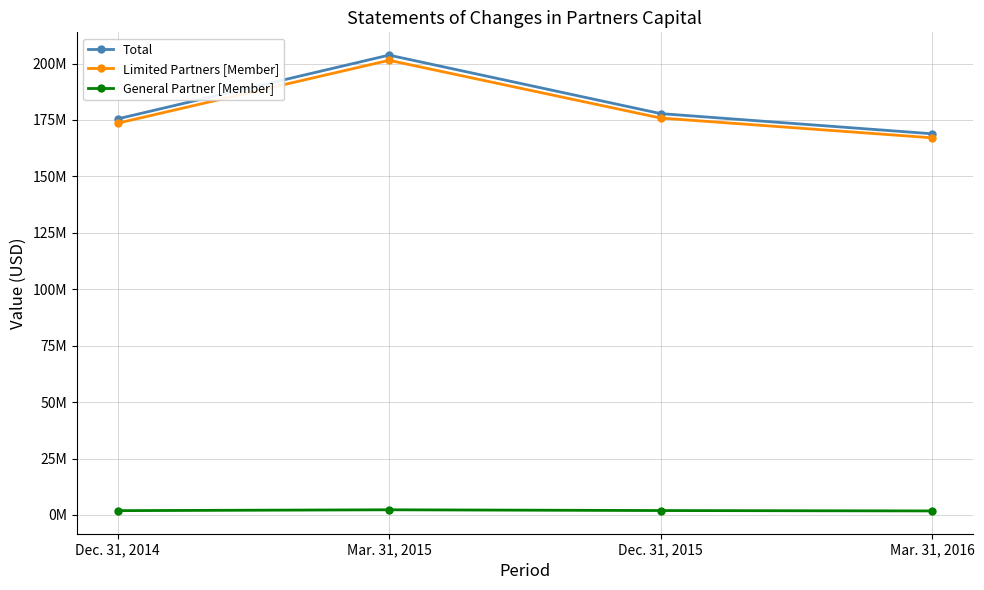

What is the difference between the highest and lowest values at Mar. 31, 2016?

167091793